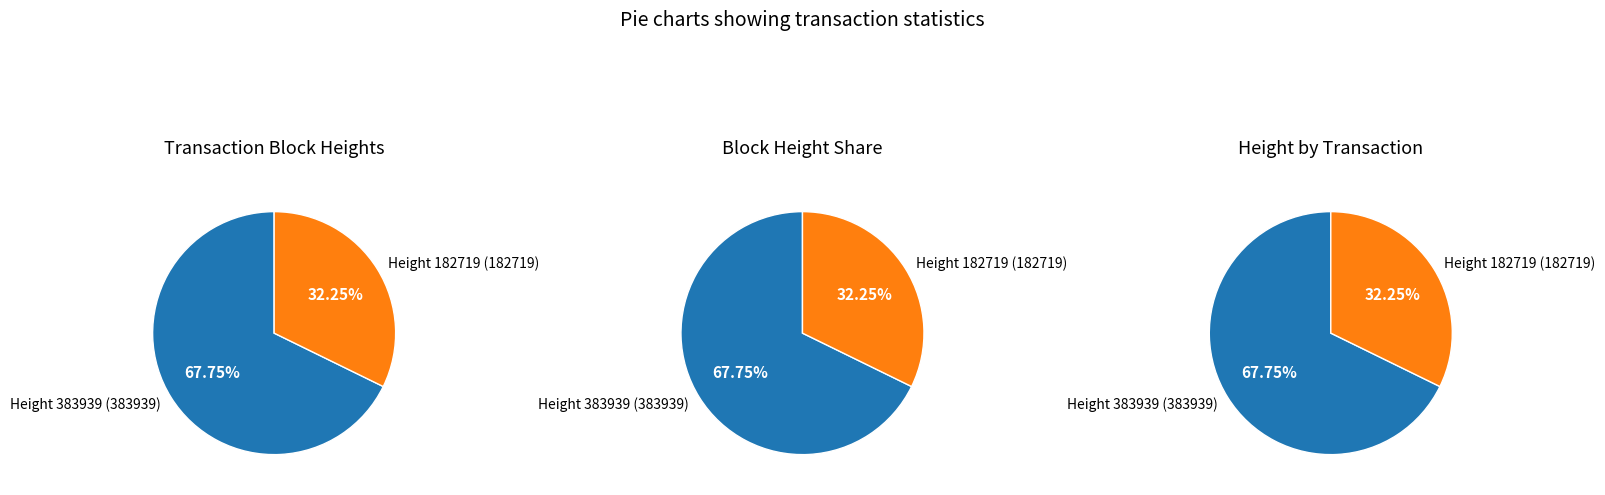

What percentage is the 0 slice, to the nearest percent?

68%